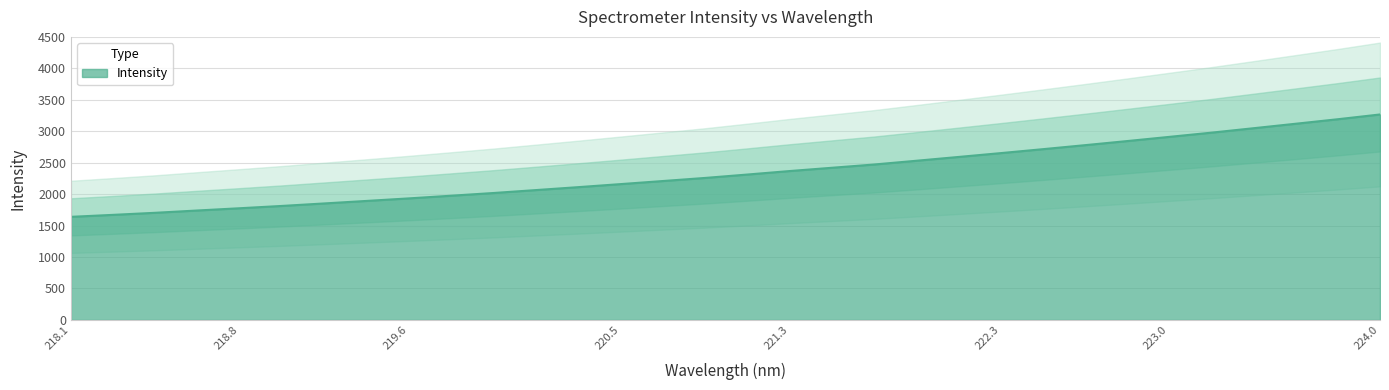

What is the difference between the second highest and minimum values?

1551.8